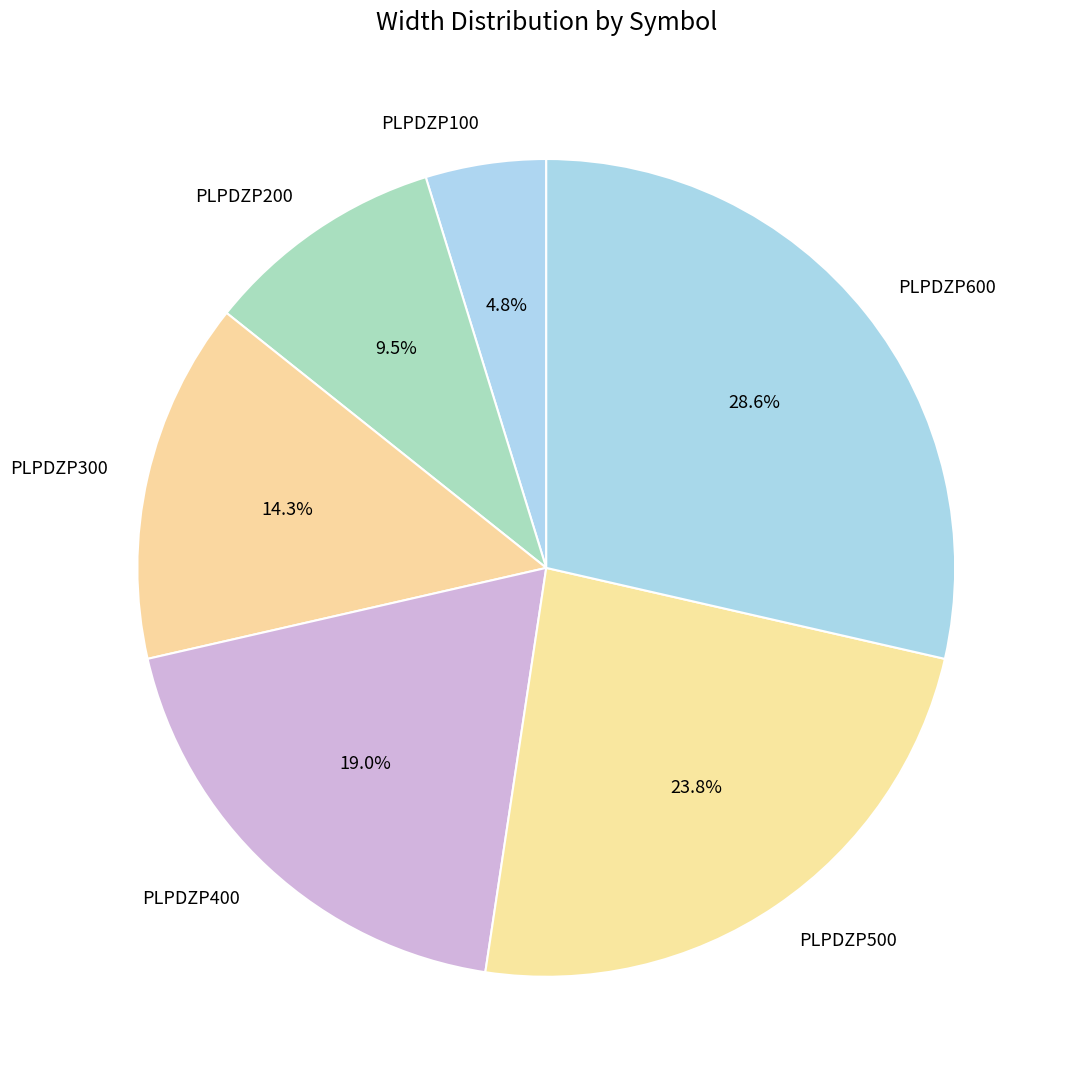

To the nearest percent, what is the difference between the largest and smallest slice percentages?

24%